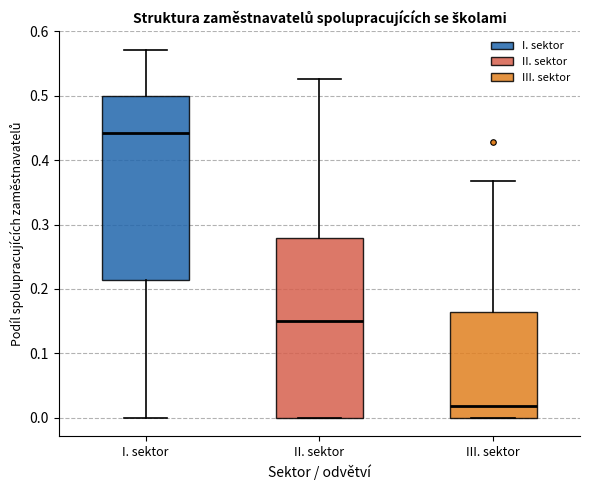

Which box has the highest median line?

I. sektor